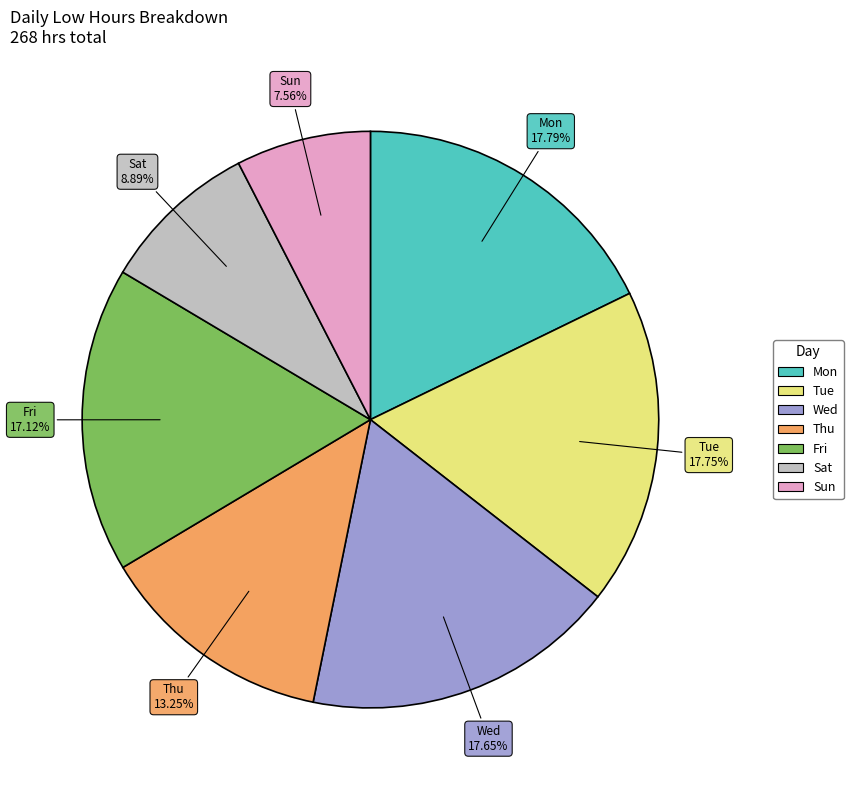

Is there any slice that represents more than half of the pie?

No